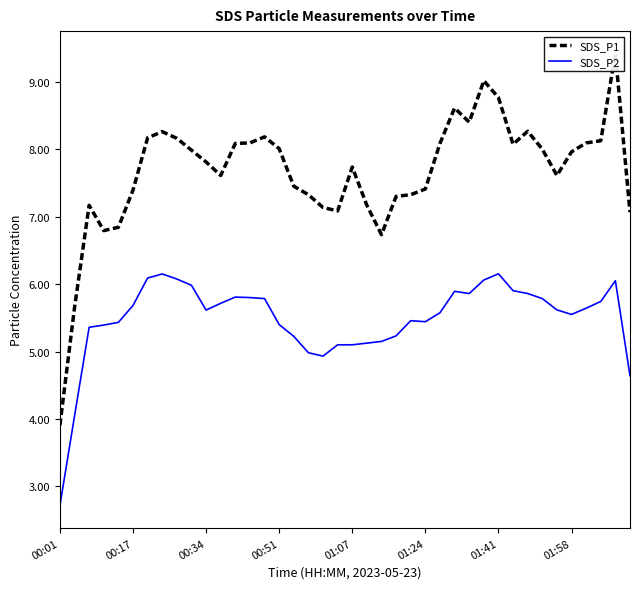

The SDS_P2 series shows 2.6 at 01:58. True or false?

False